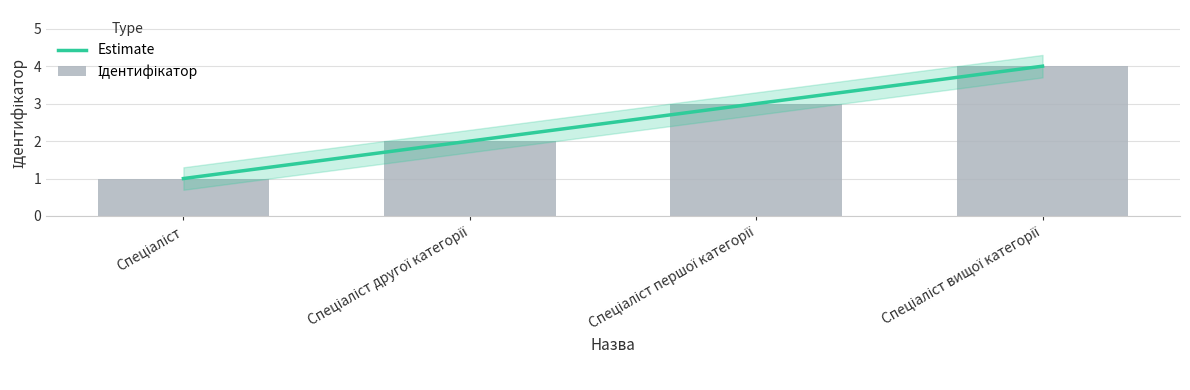

What is the sum of the Estimate values at Спеціаліст and Спеціаліст другої категорії?

3